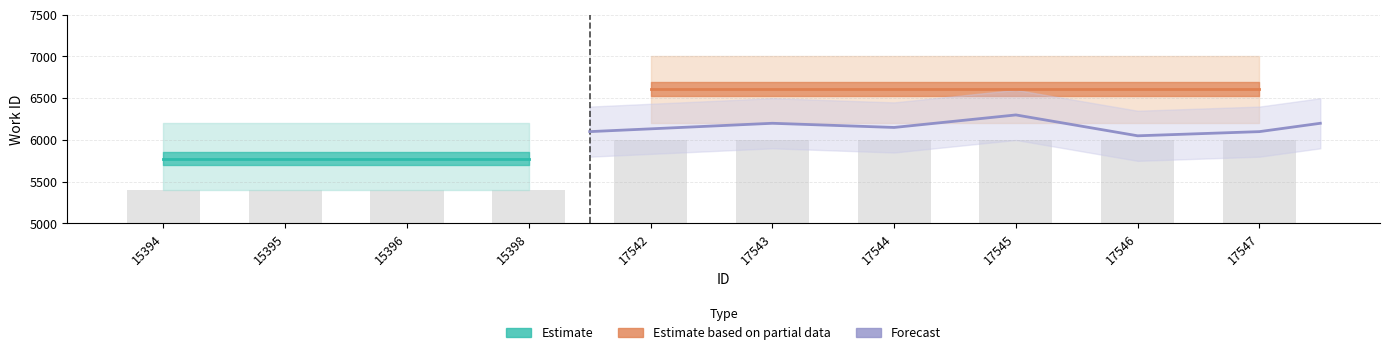

Which has a higher value, 17546 or 17545?

17546